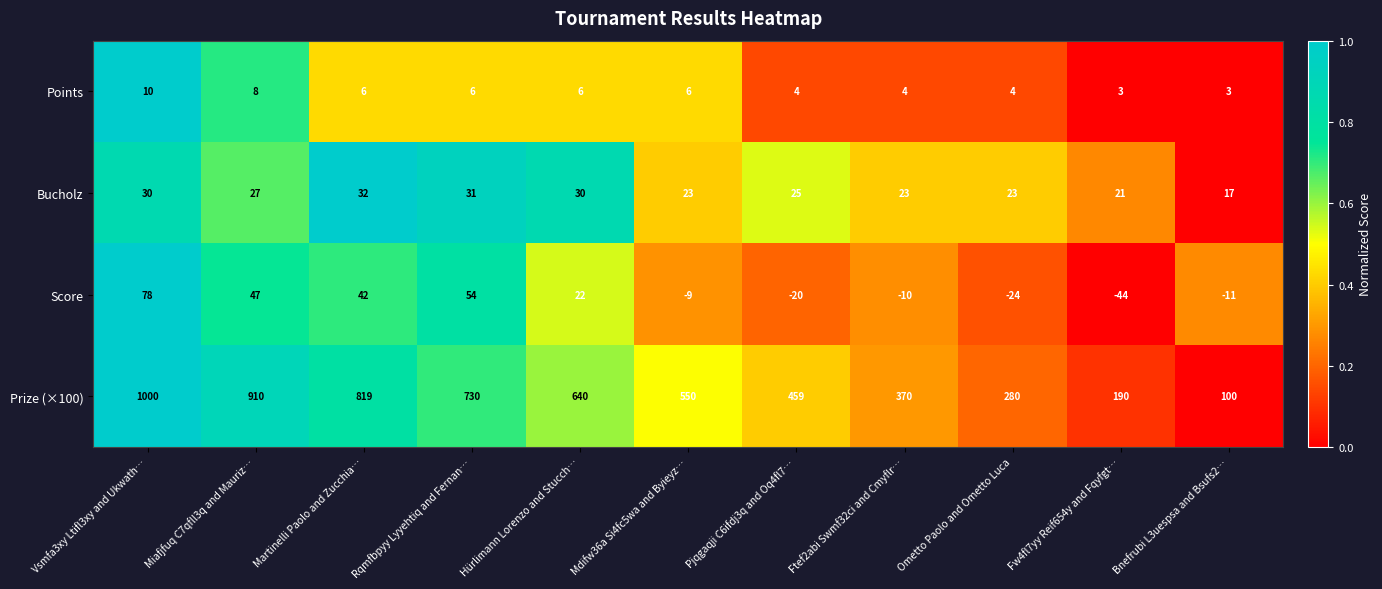

How many values in Score are below zero?

6